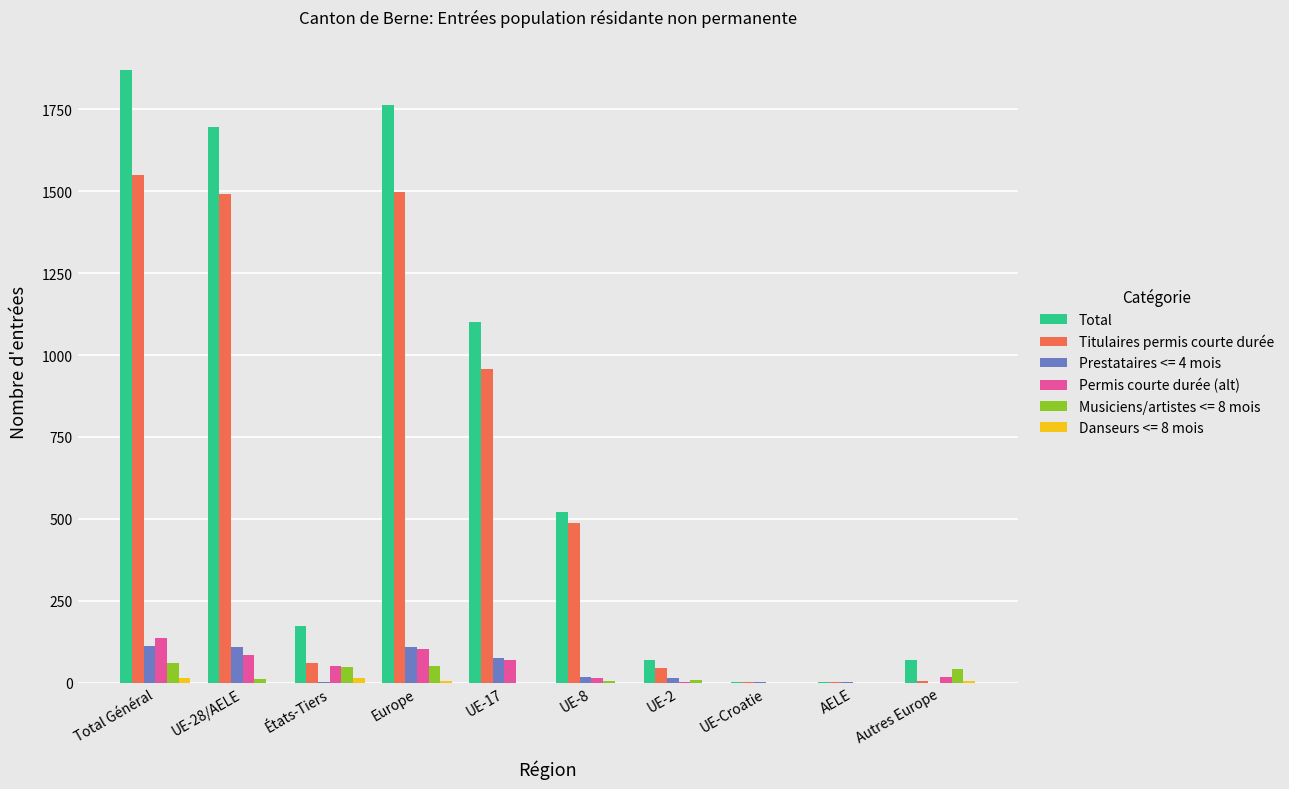

What is the sum of the Titulaires permis courte durée values at Autres Europe and AELE?

7